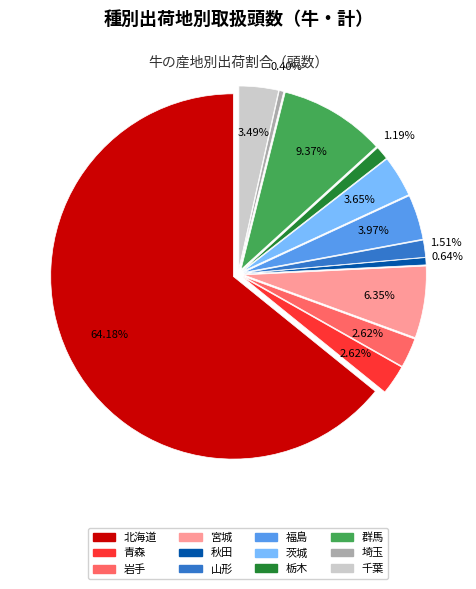

Rank the categories by value from lowest to highest.

埼玉, 秋田, 栃木, 山形, 青森, 岩手, 千葉, 茨城, 福島, 宮城, 群馬, 北海道